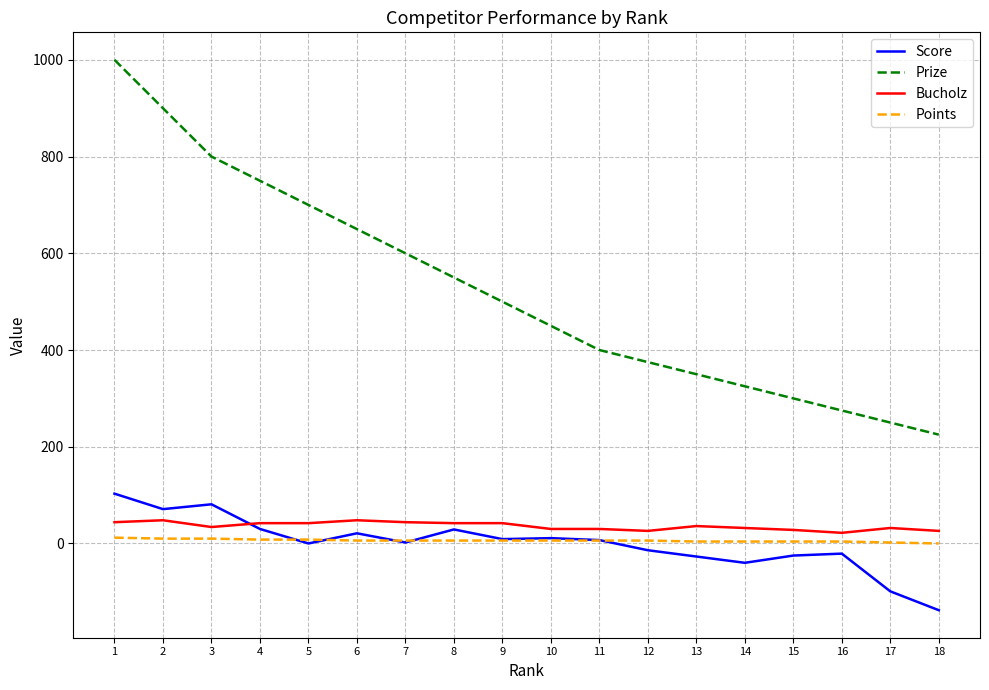

Which series has the widest spread of values?

Prize